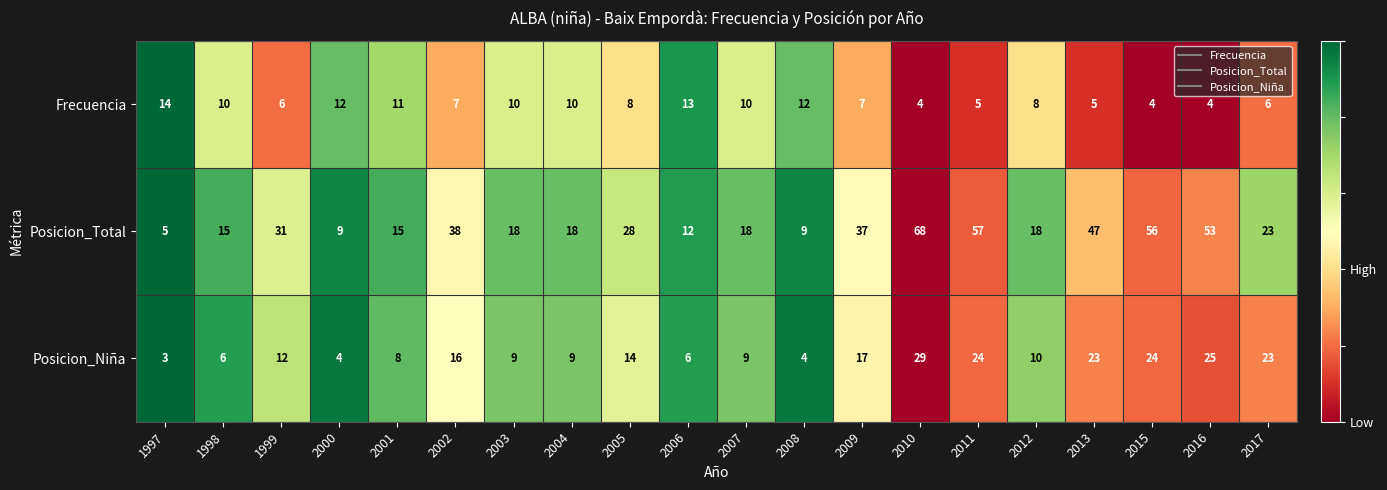

The value of Frecuencia at 2003 is 10. True or false?

True